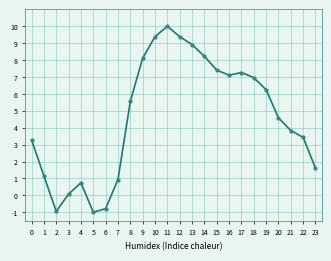

The chart shows a value of 7.0 at 20. True or false?

False